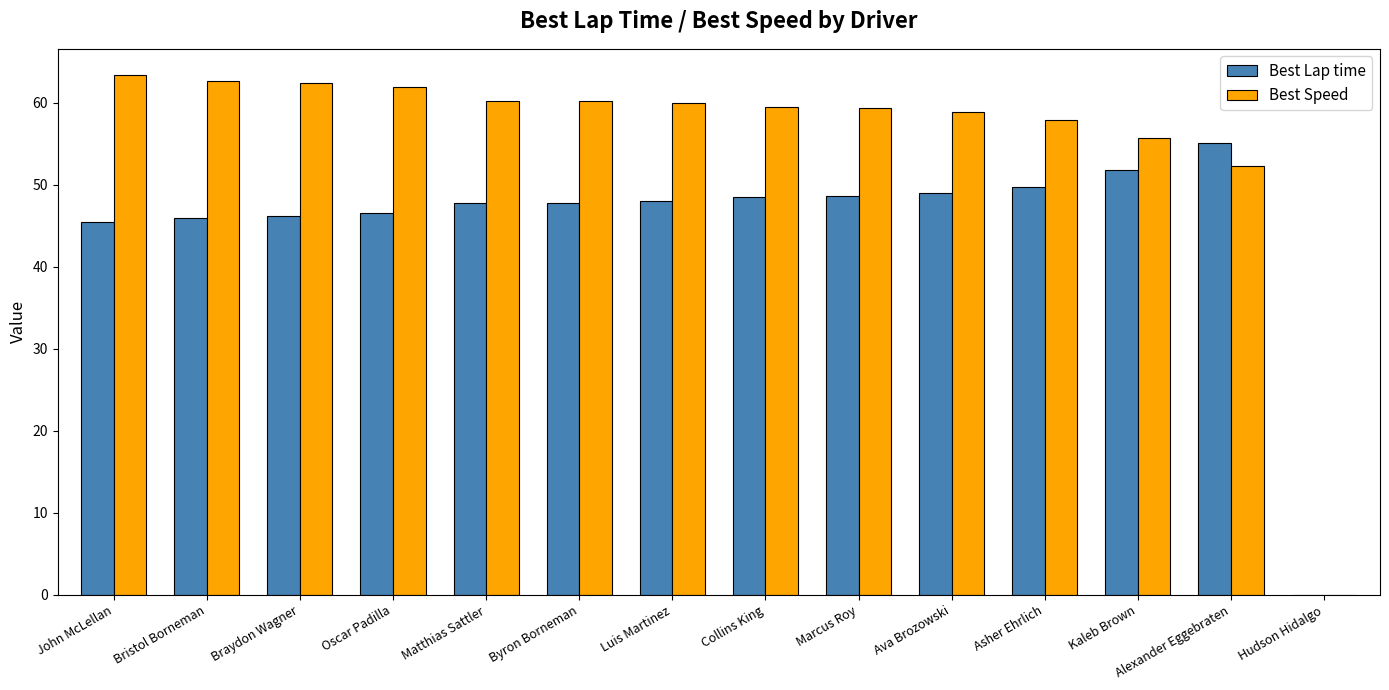

Which series has the largest total across all categories?

Best Speed